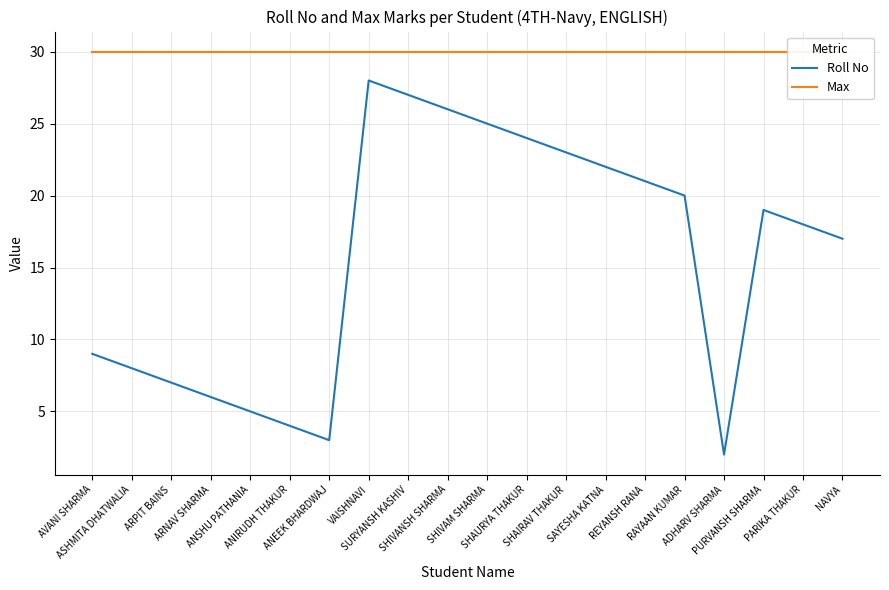

True or false: Max and Roll No cross at least once.

False